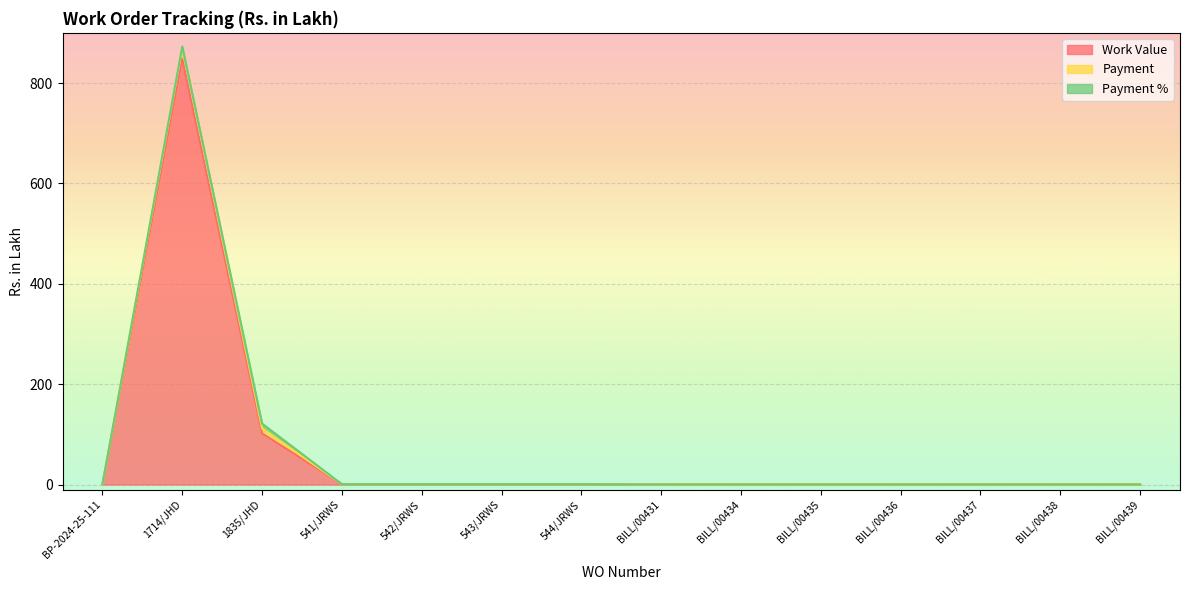

Does the chart display data point markers on the line(s)?

No